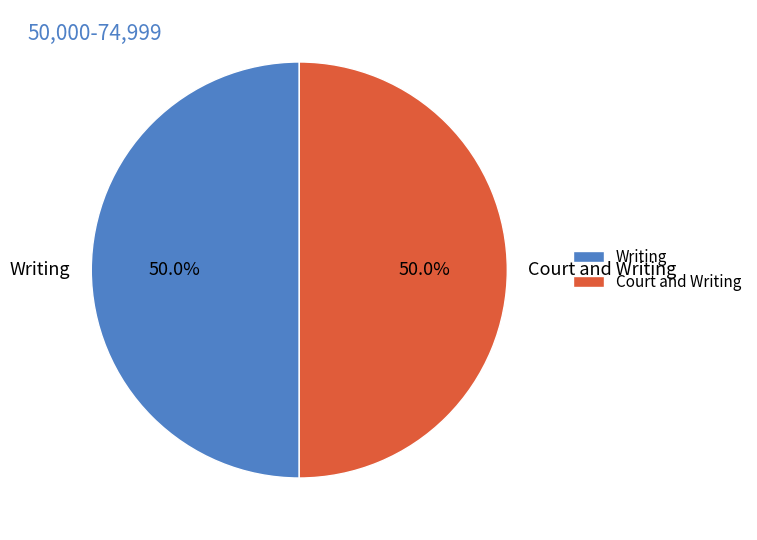

Combined, what portion of the pie is Court and Writing and Writing?

100.0%